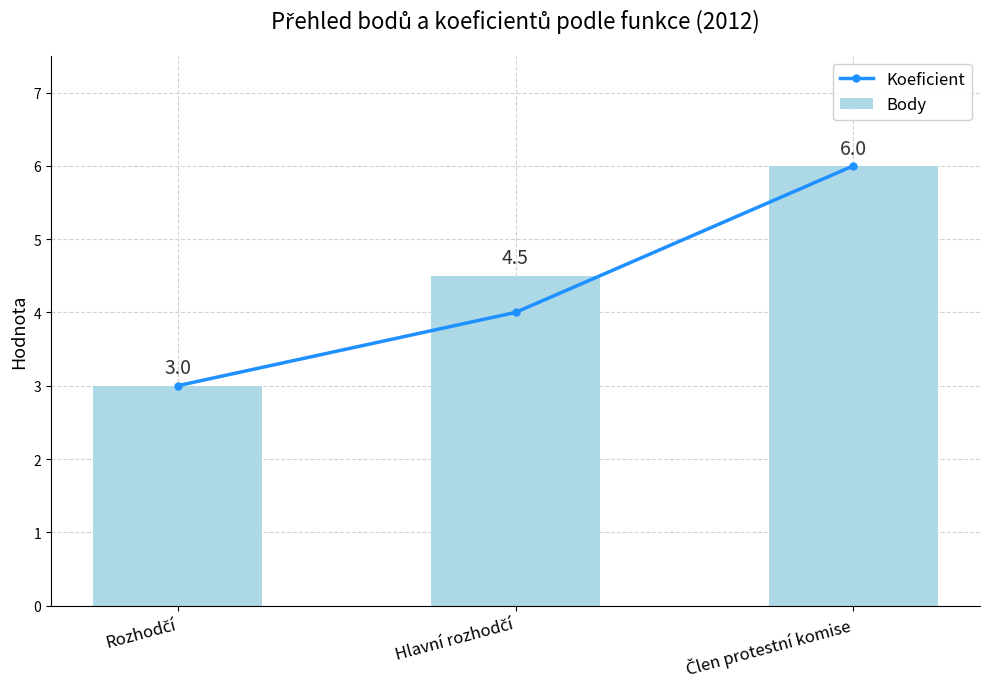

What is the difference between the highest and lowest values at Hlavní rozhodčí?

0.5